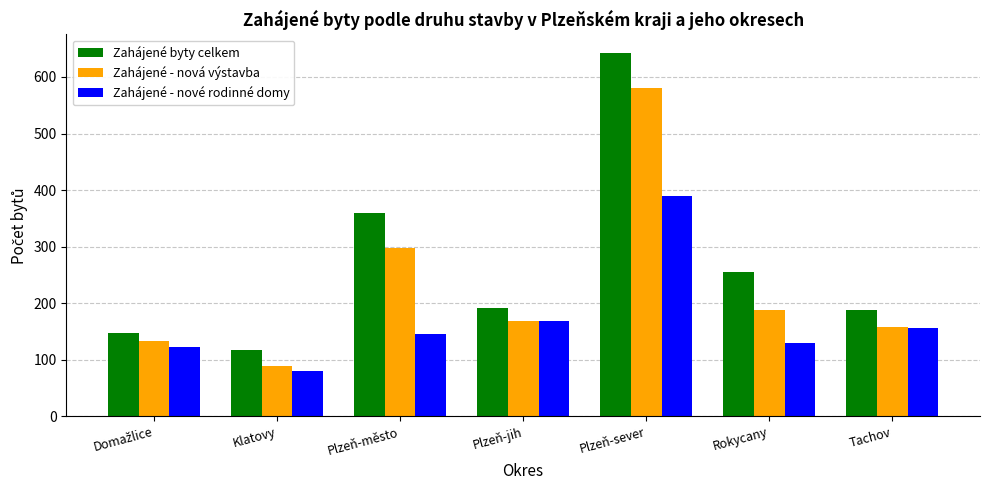

List the series in order of their peak value, highest first.

Zahájené byty celkem, Zahájené - nová výstavba, Zahájené - nové rodinné domy